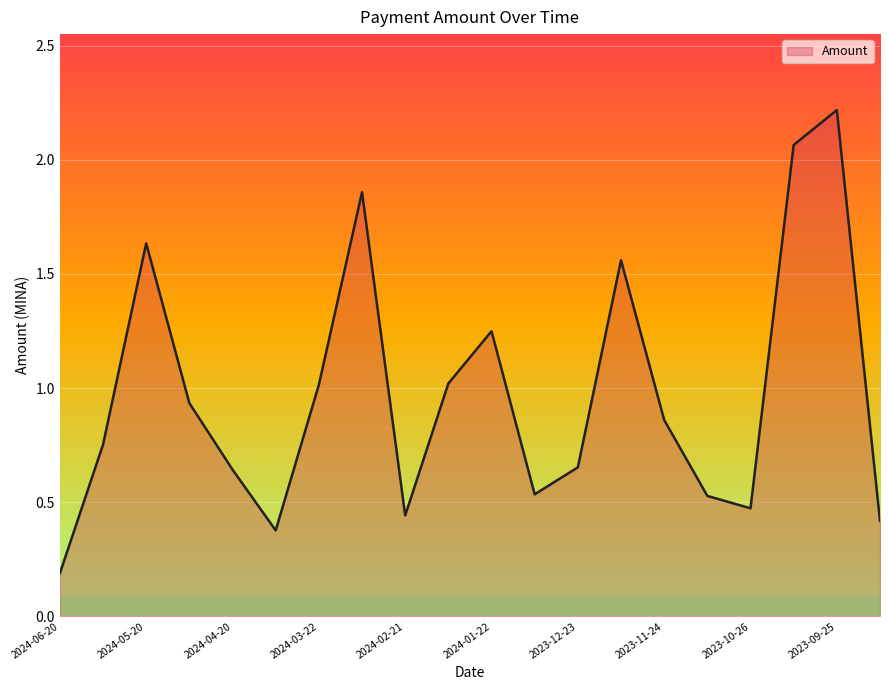

What is the greatest value displayed?

2.2